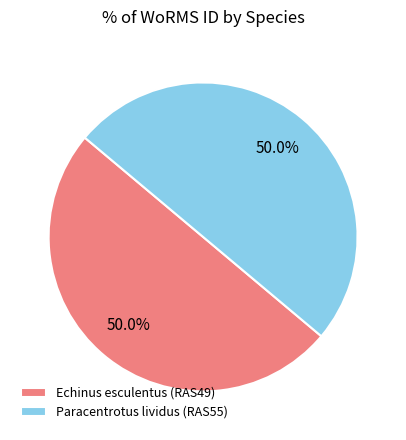

Do Echinus esculentus (RAS49) and Paracentrotus lividus (RAS55) together represent more than half of the pie?

Yes